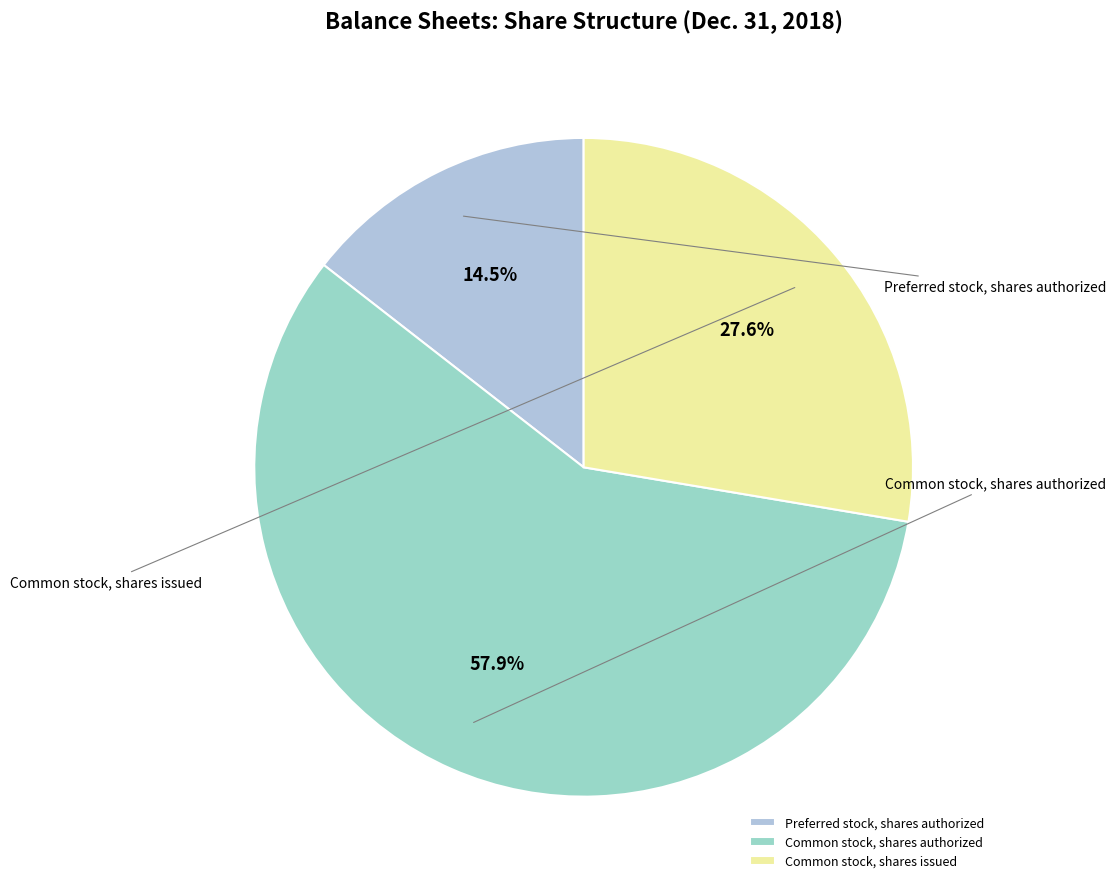

Approximately how many times larger is the value at Common stock, shares issued compared to Preferred stock, shares authorized?

1.9